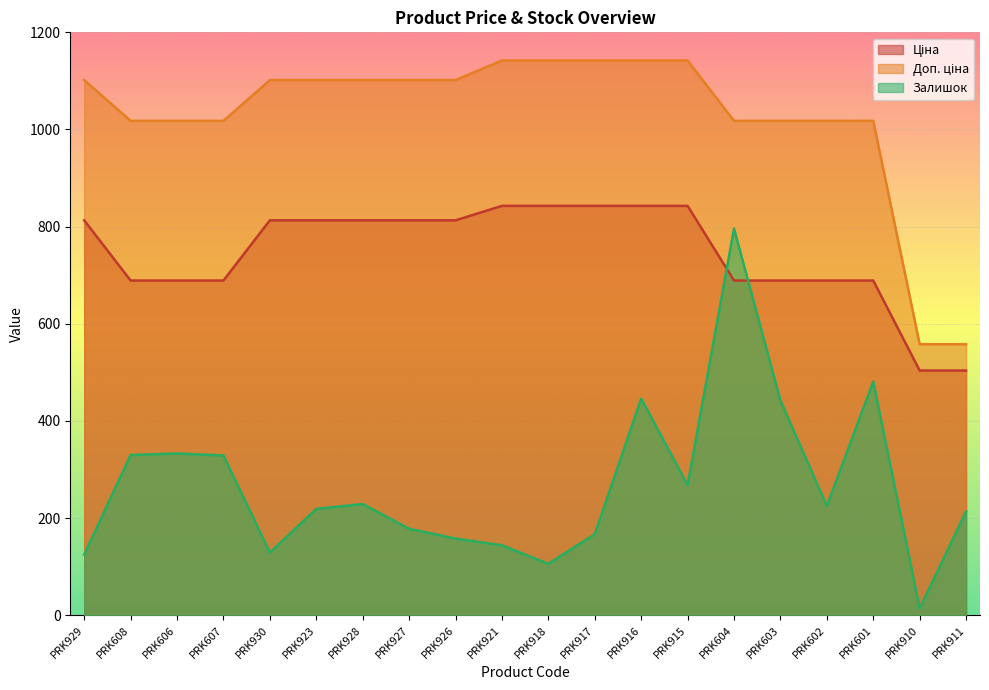

True or false: Залишок and Доп. ціна intersect in this chart.

False